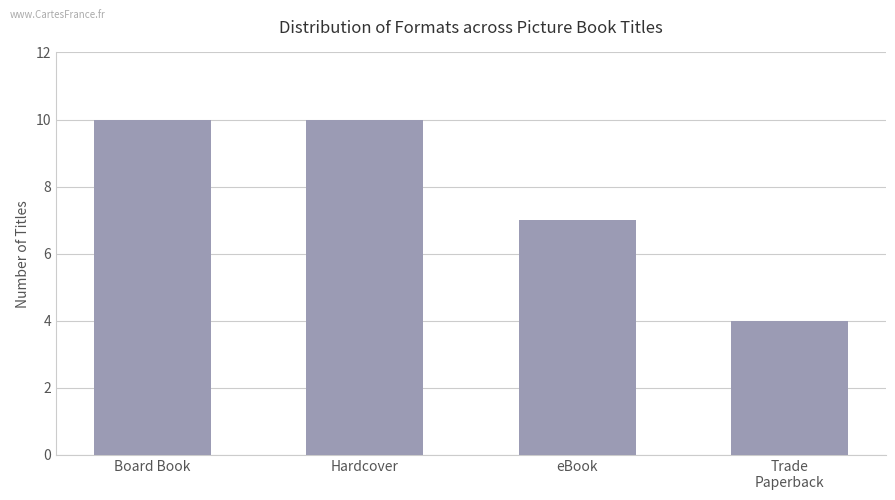

What is the difference between the values at eBook and Trade
Paperback?

3